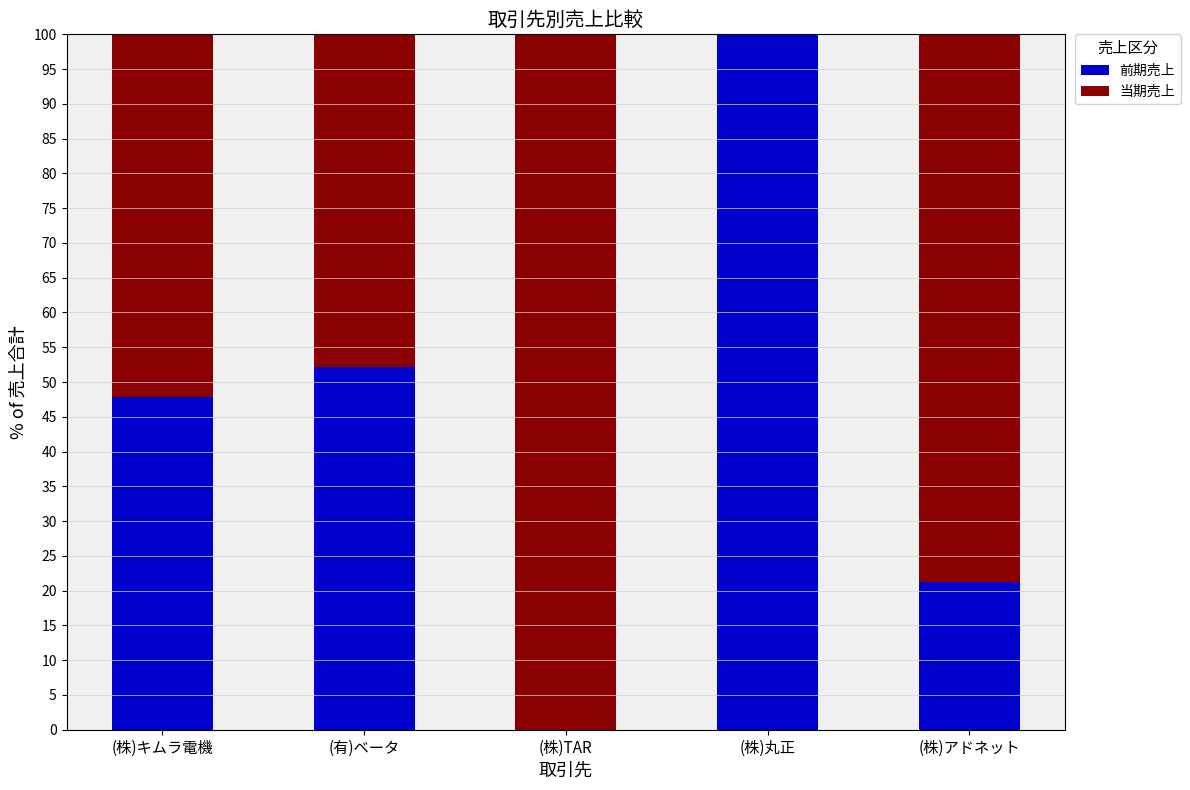

What is the sum of the 前期売上 values at (株)TAR and (株)丸正?

100.0